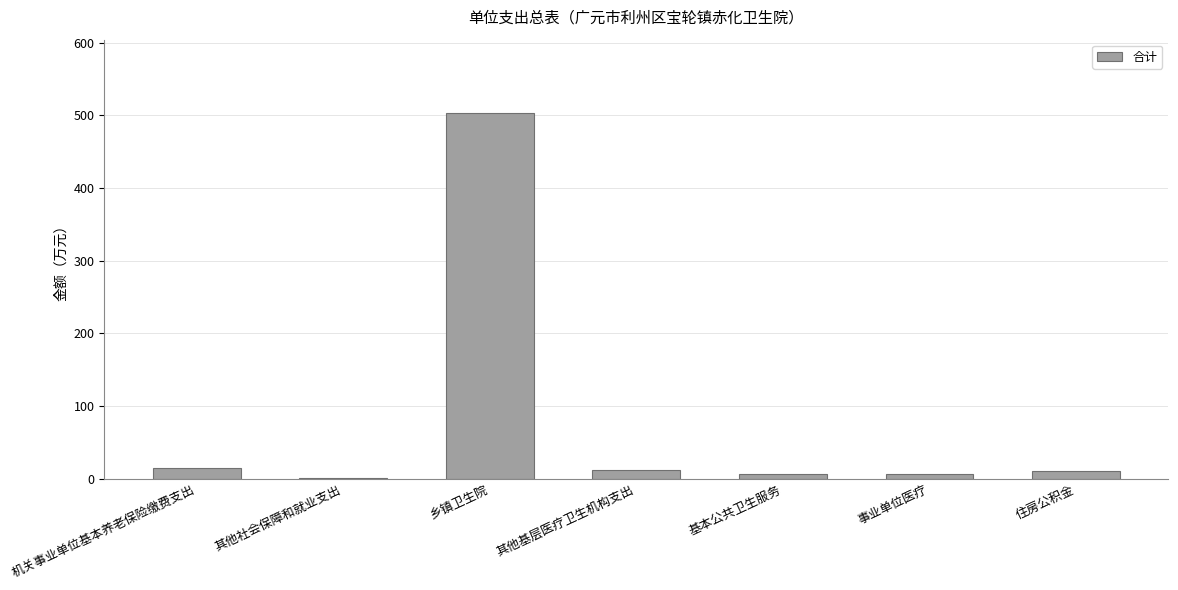

The chart shows a value of 12.5 at 其他基层医疗卫生机构支出. True or false?

True